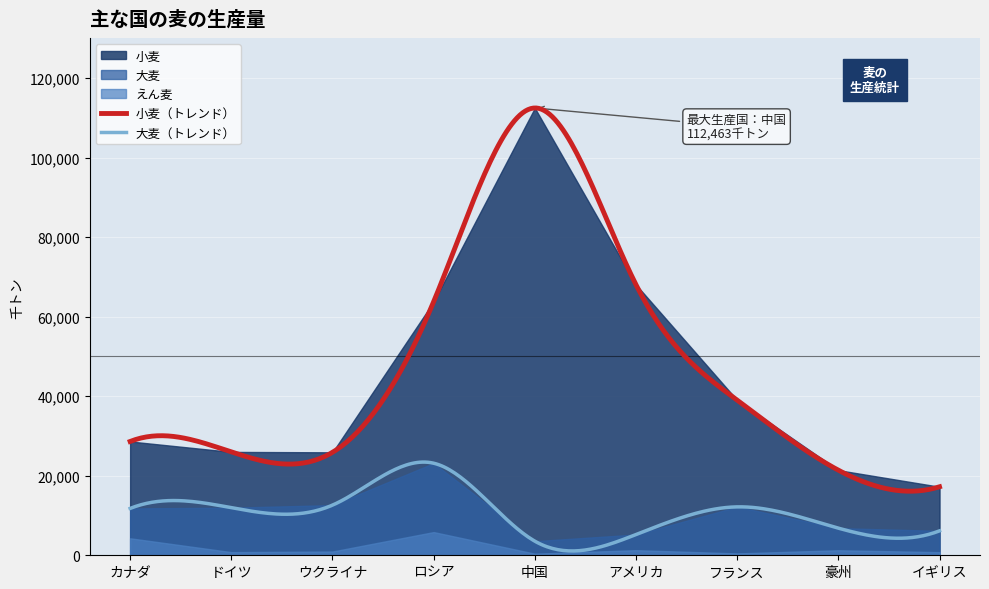

What is the greatest value displayed?

112463